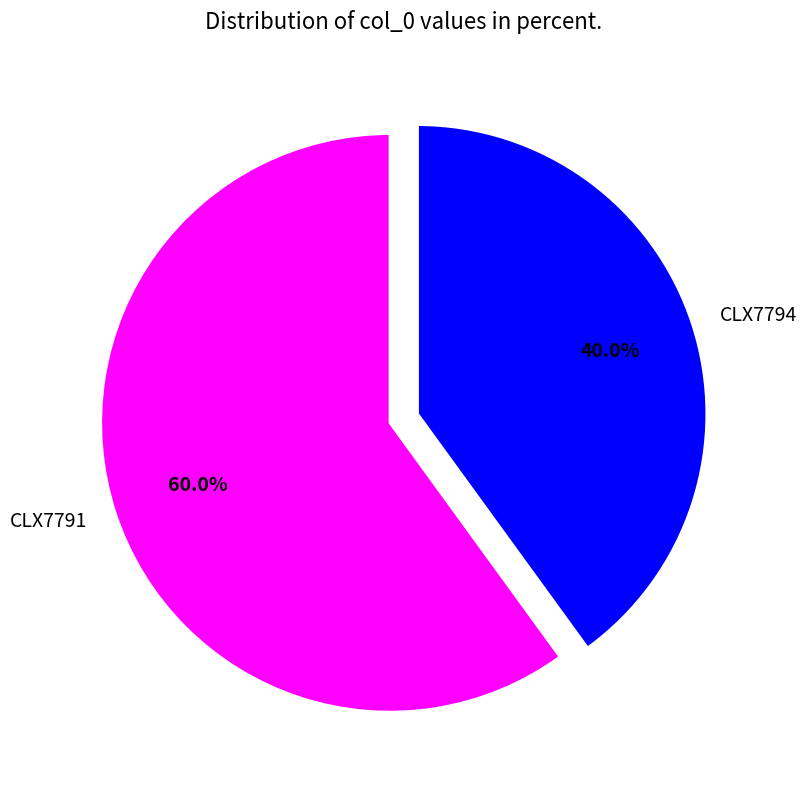

The CLX7791 slice represents 72% of the pie. True or false?

False